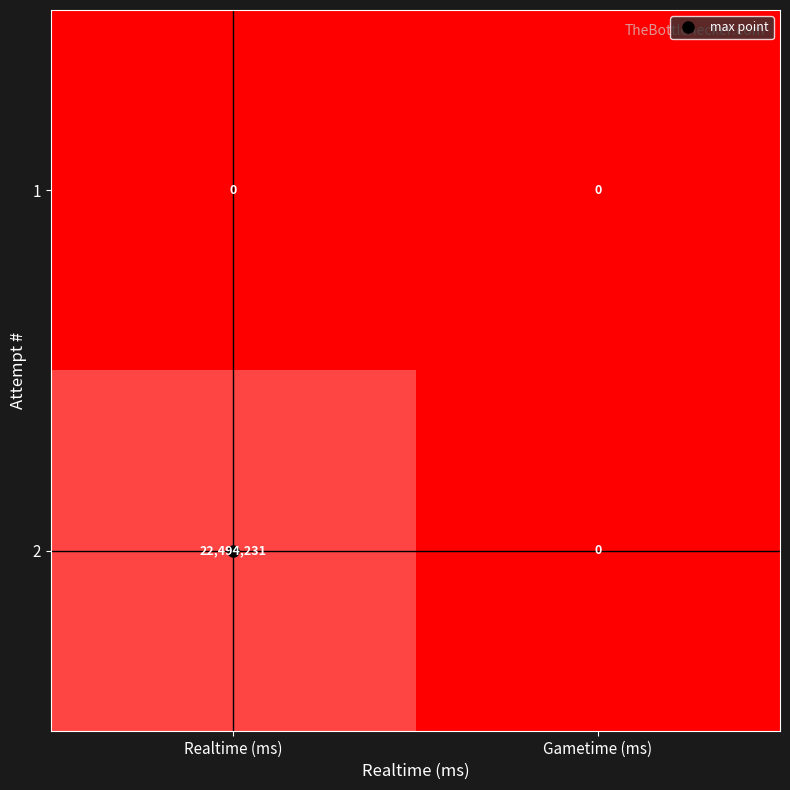

At which category is the sum across all series the highest?

Realtime (ms)